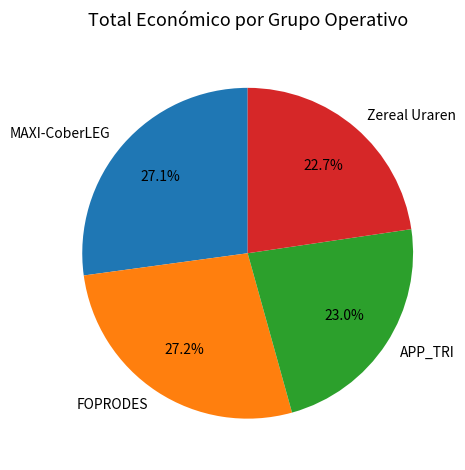

Approximately how many times larger is the value at Zereal Uraren compared to FOPRODES?

0.8